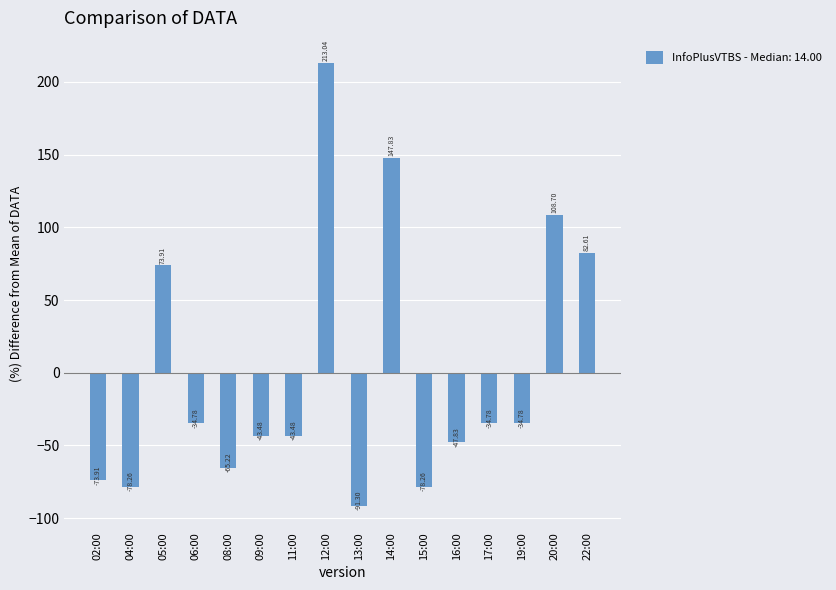

How many data points does each series have?

16